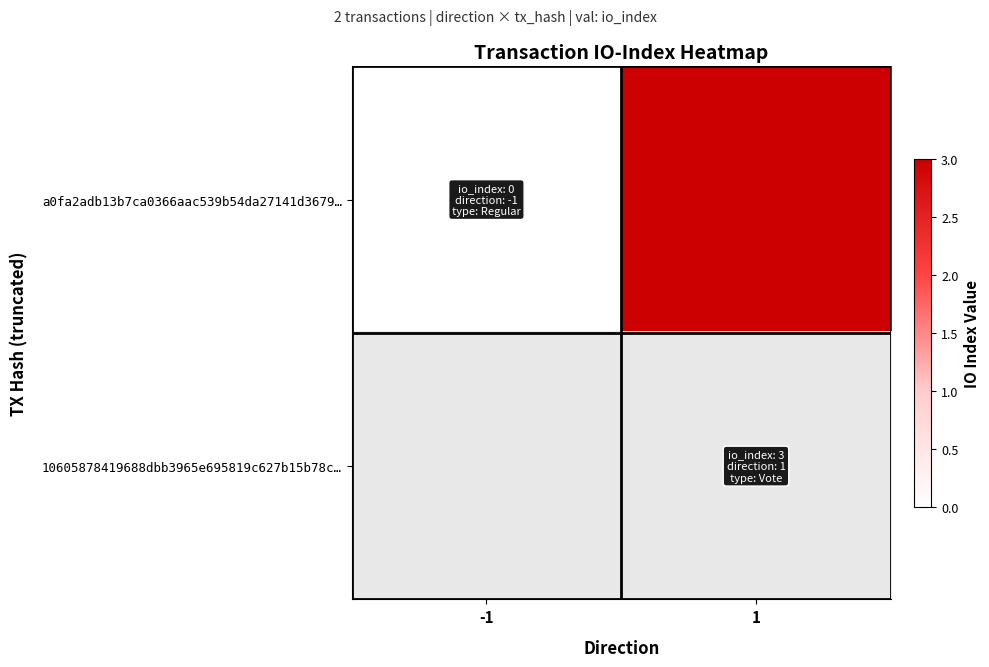

Which category has the highest value in the a0fa2adb13b7ca0366aac539b54da27141d3679… series?

1